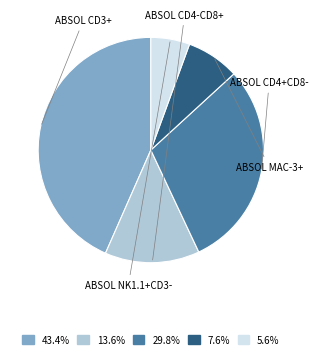

Is there any slice that represents more than half of the pie?

No